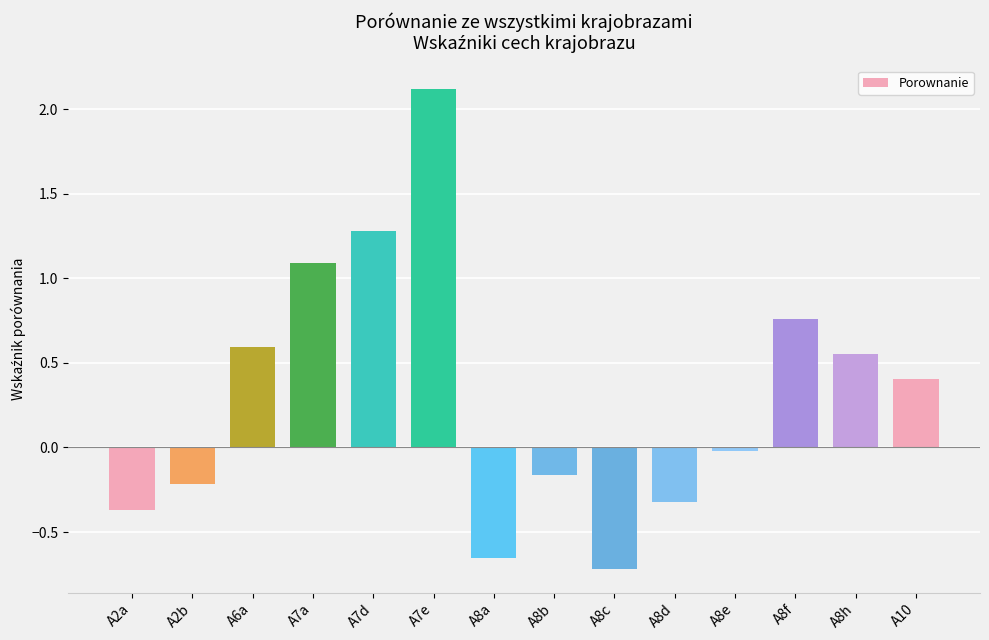

Is it true that the value at A2b is -0.4?

False